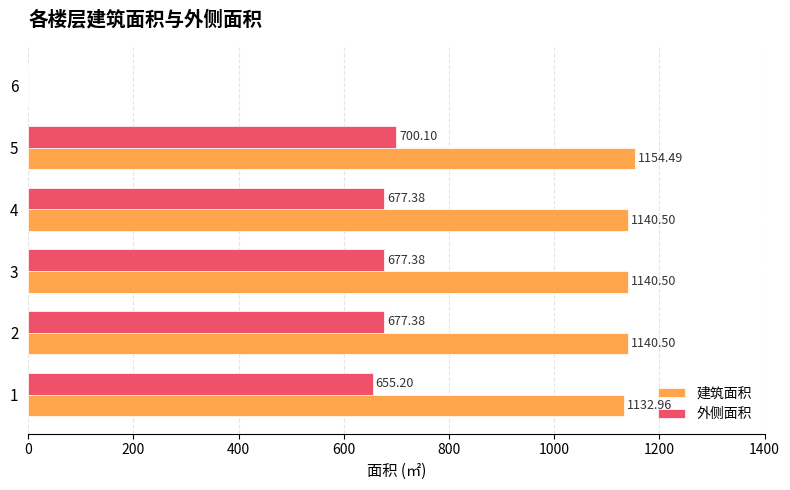

Which series has the largest total across all categories?

建筑面积